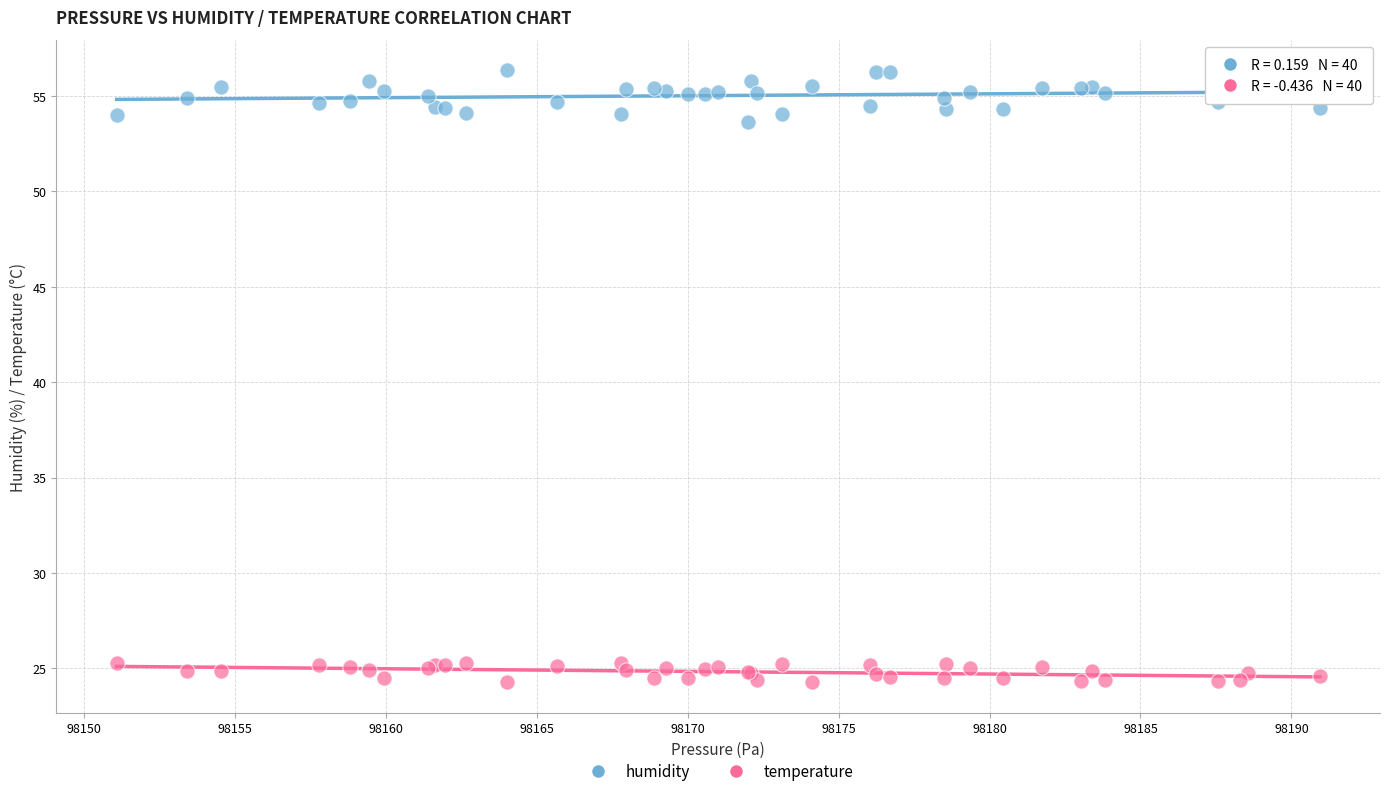

Which series reaches the maximum Y coordinate?

humidity